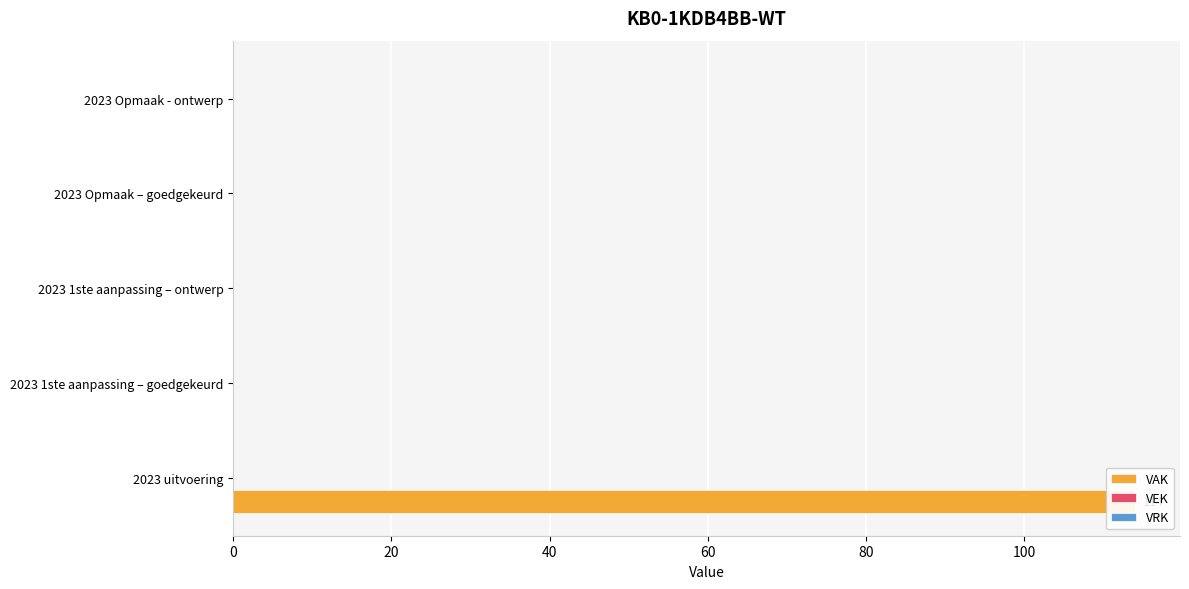

At 80, list the series in order from largest to smallest.

VEK, VRK, VAK